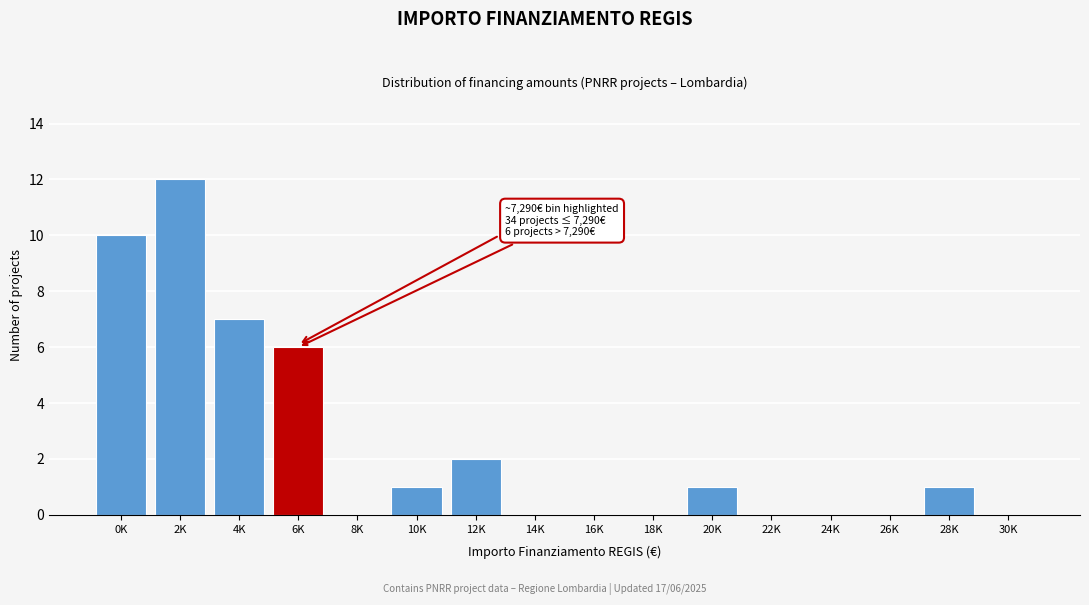

Reading left to right, transcribe all the data shown in this chart.

0K=10	2K=12	4K=7	6K=6	8K=0	10K=1	12K=2	14K=0	16K=0	18K=0	20K=1	22K=0	24K=0	26K=0	28K=1	30K=0